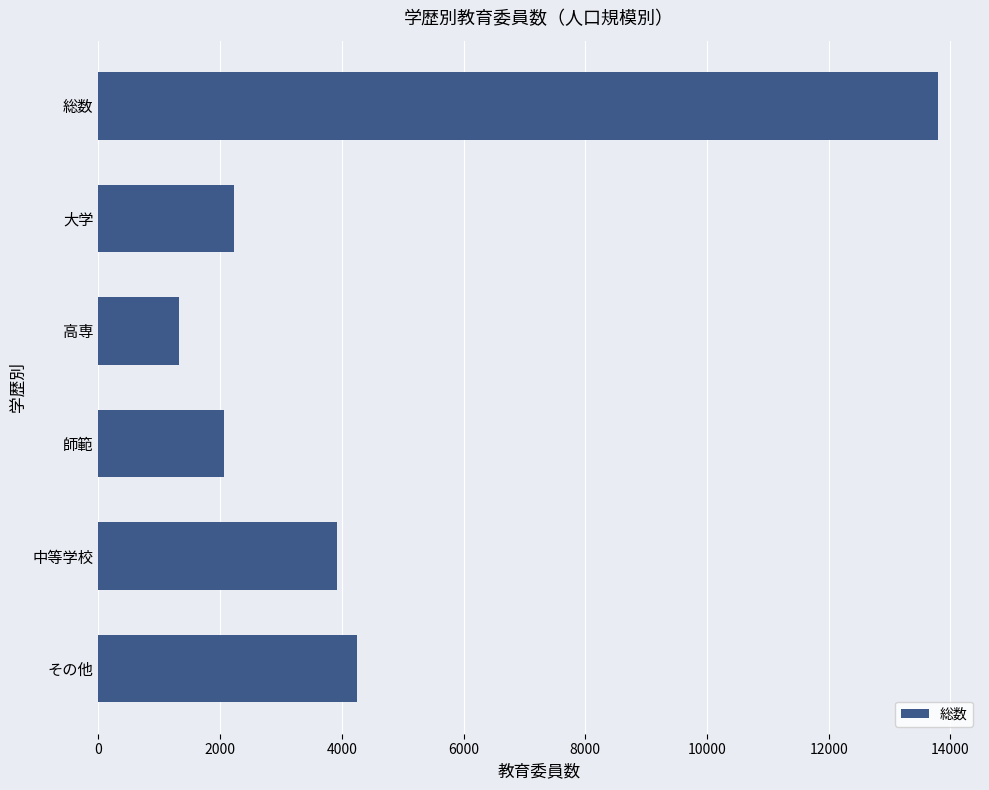

Is it true that the value at 中等学校 is 5103?

False